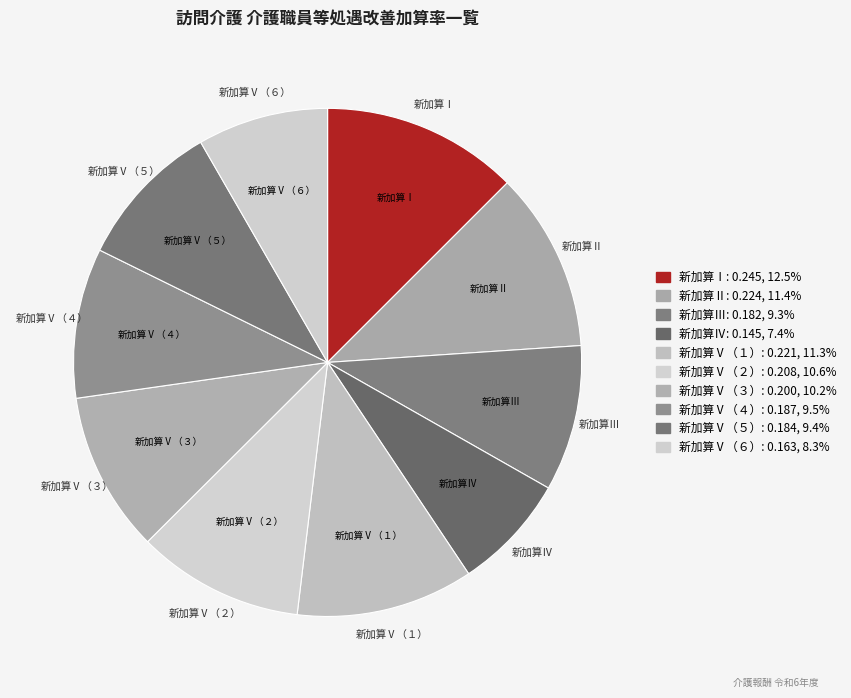

What is the total percentage of 新加算Ⅴ（３） and 新加算Ⅴ（１）?

21.5%